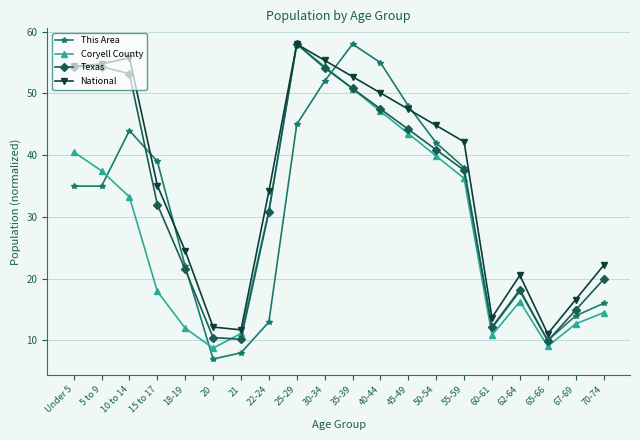

What is the label of the 10th point from the right?

35-39